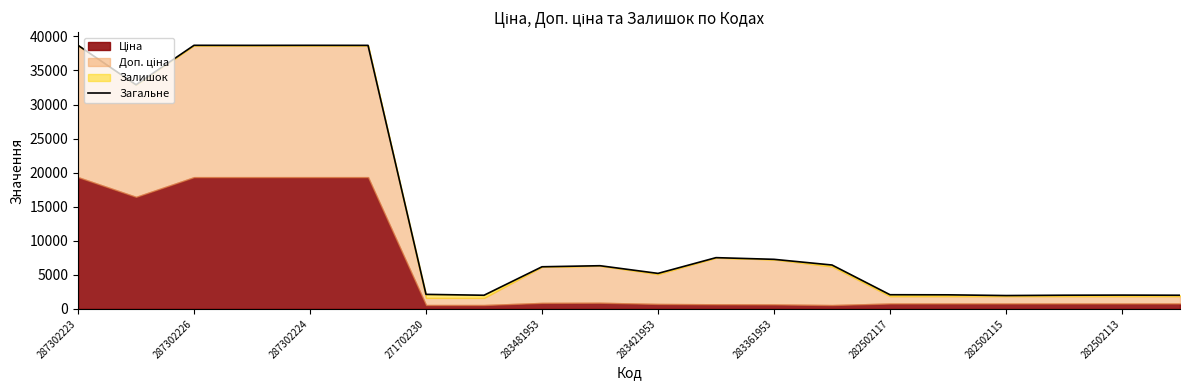

What is the change in value from 14 to 15?

-15.0